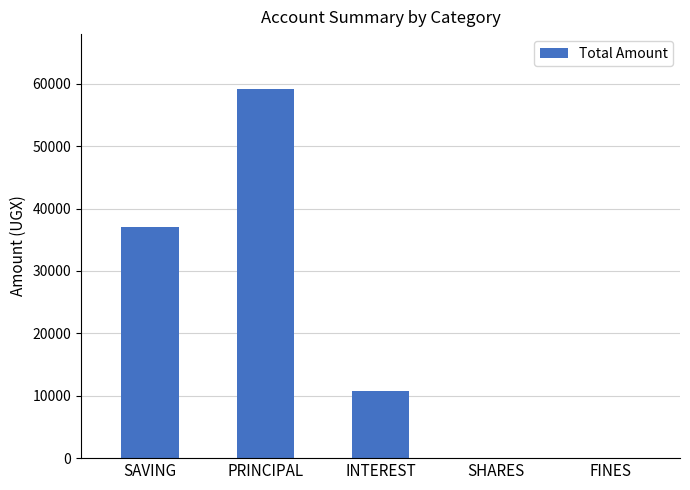

How many series are shown in this chart?

1